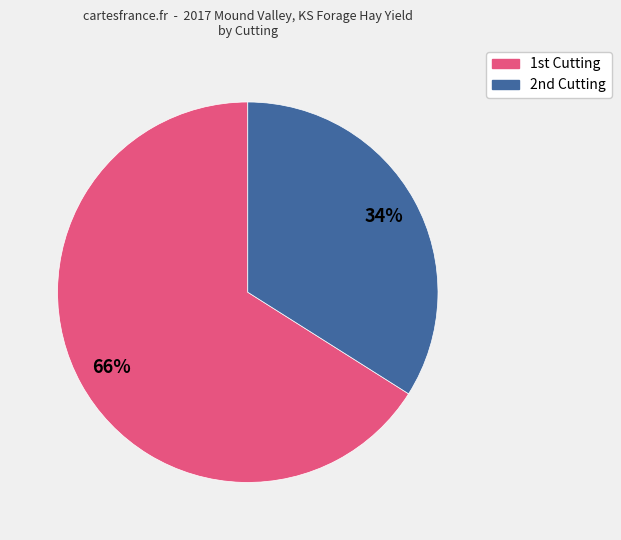

Count the number of slices in the pie.

2